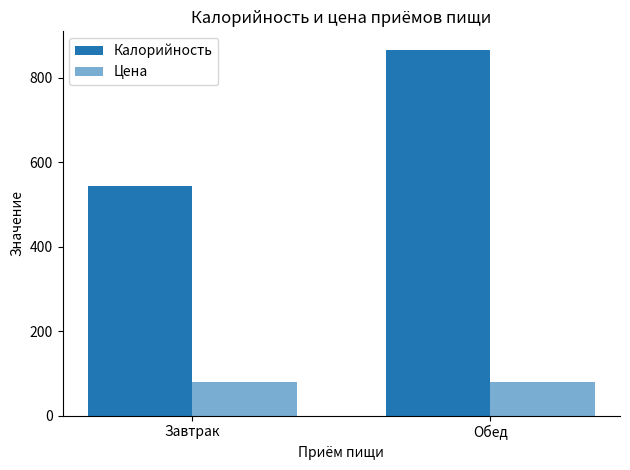

Does the chart contain any negative values?

No